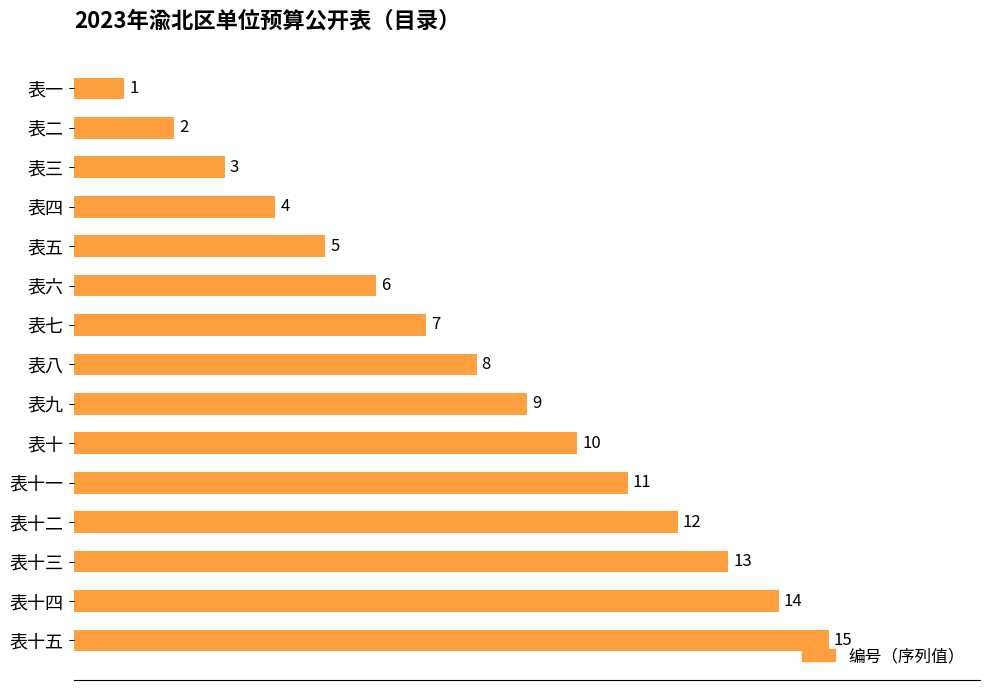

True or false: the data shows 6 at 表六.

True